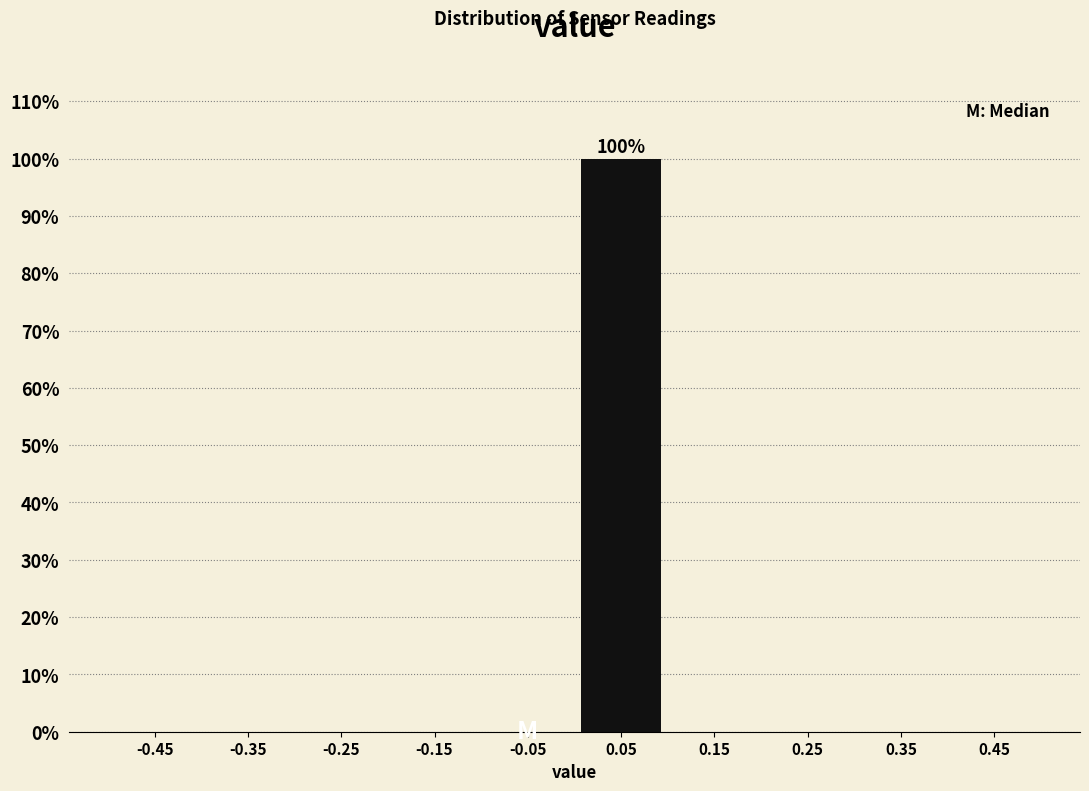

Which range on the x-axis has the tallest bar?

0.0 to 0.1